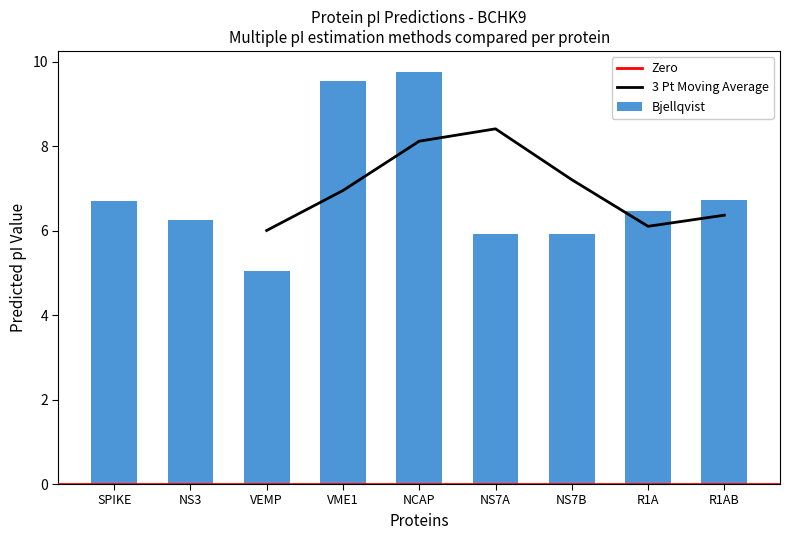

What is the difference between the maximum and minimum values in the Bjellqvist series?

4.7